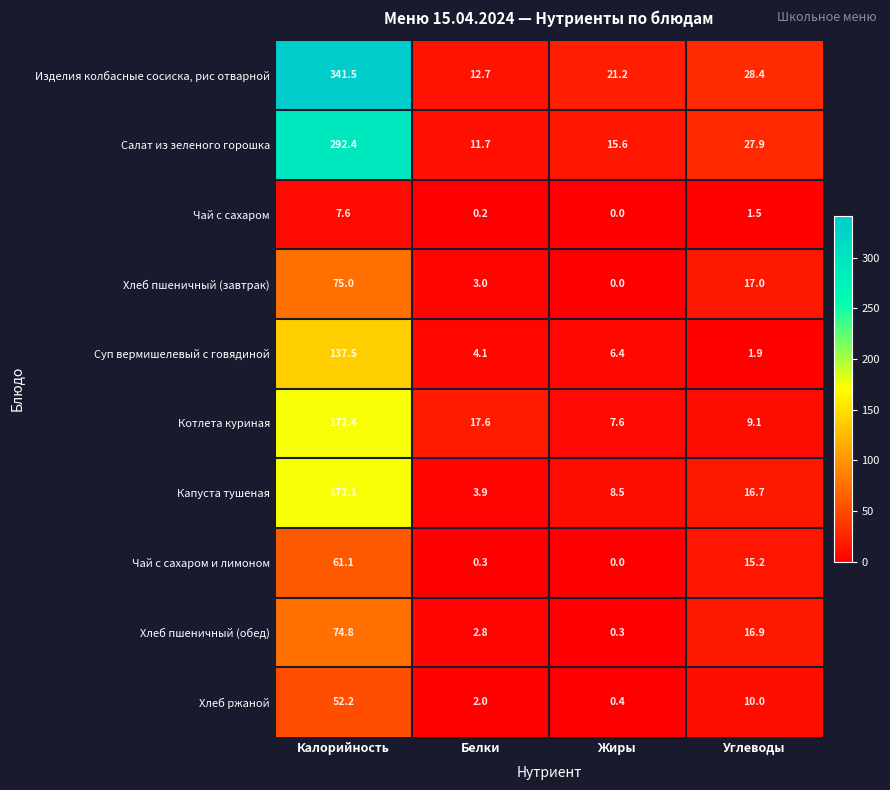

How many values in the Салат из зеленого горошка series are below 27?

2